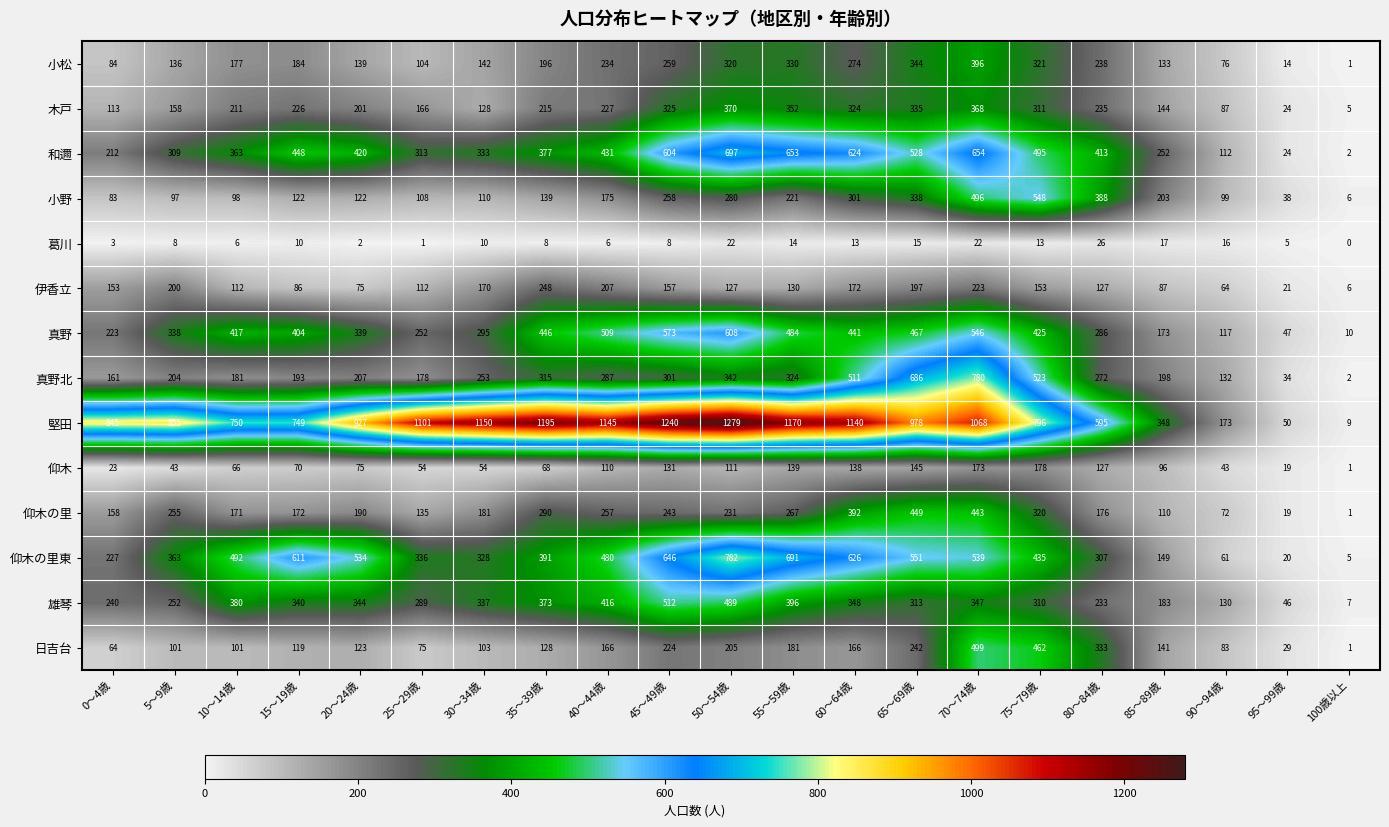

Which category has the highest value across all series?

50～54歳